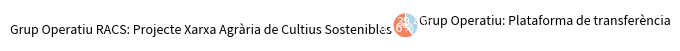

What is the smallest slice in the pie chart?

Grup Operatiu: Plataforma de transferència